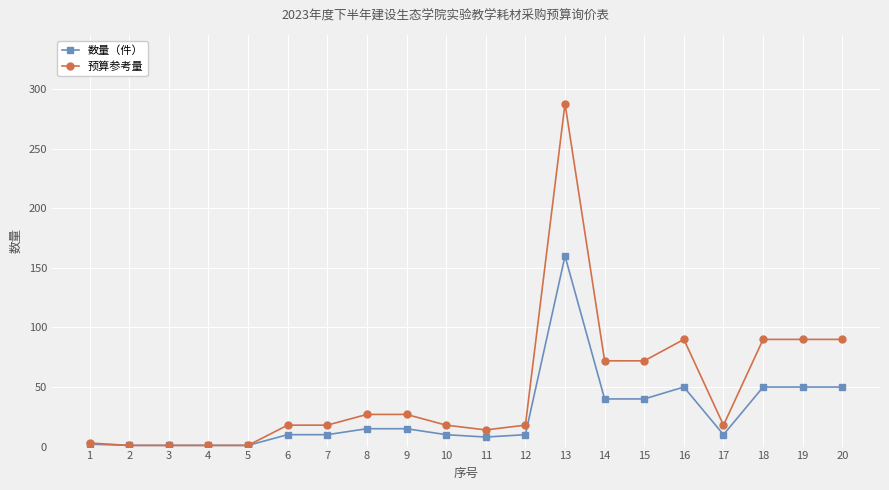

True or false: 数量（件） has more than 1 interior local peaks.

True